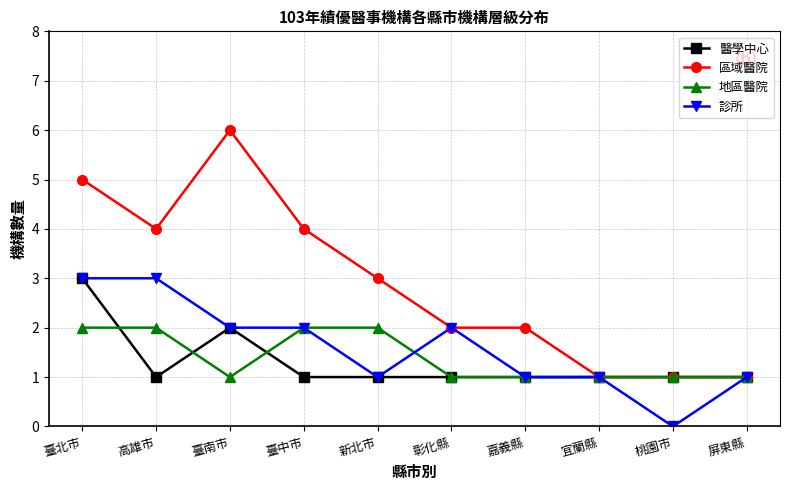

At which label does 區域醫院 first exceed 3?

臺北市